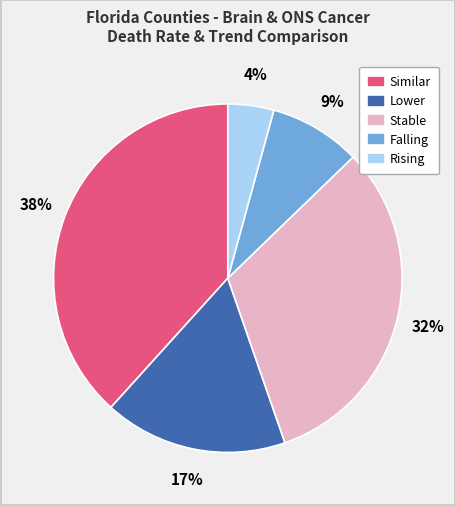

Does Falling account for over 50% of the chart?

No